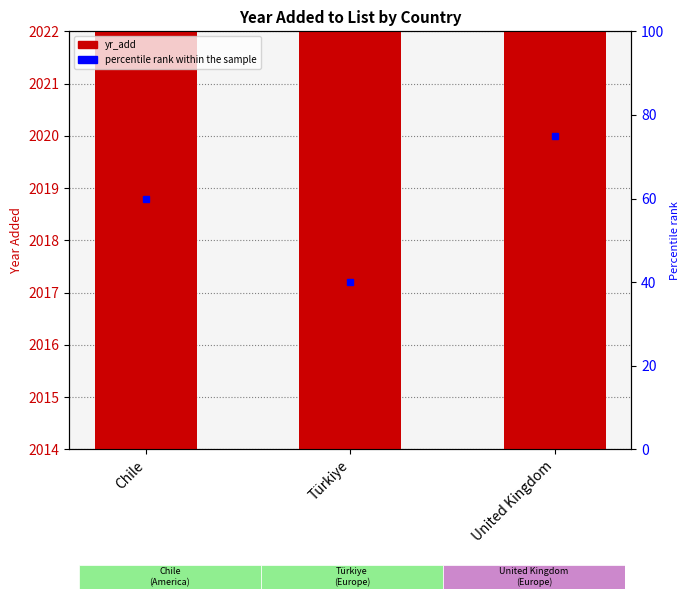

What is the maximum value shown in the chart?

2020